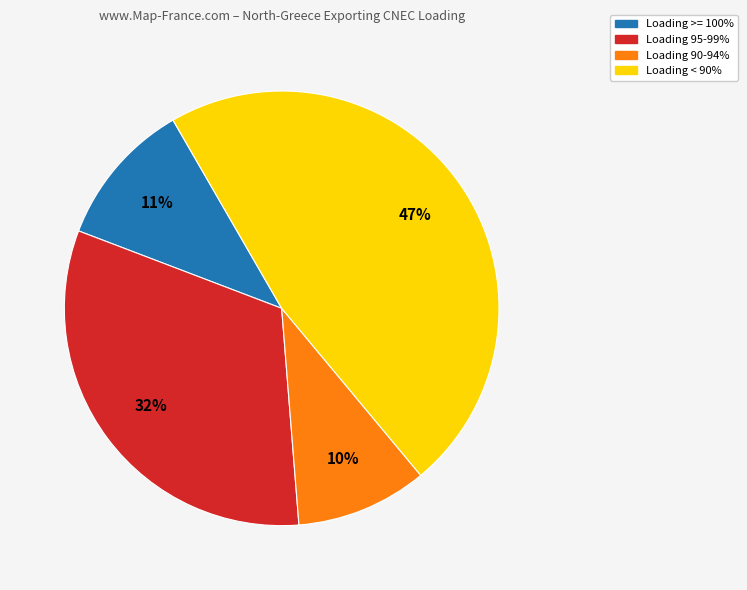

Does any single category account for the majority?

No